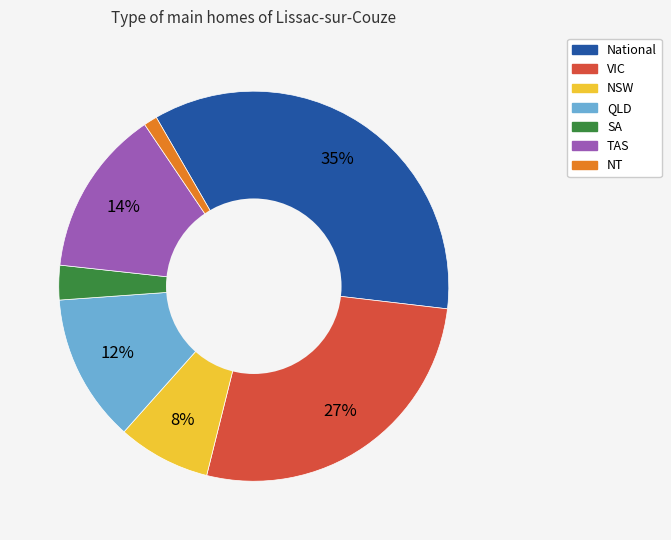

To the nearest percent, what is the difference between the largest and smallest slice percentages?

34%